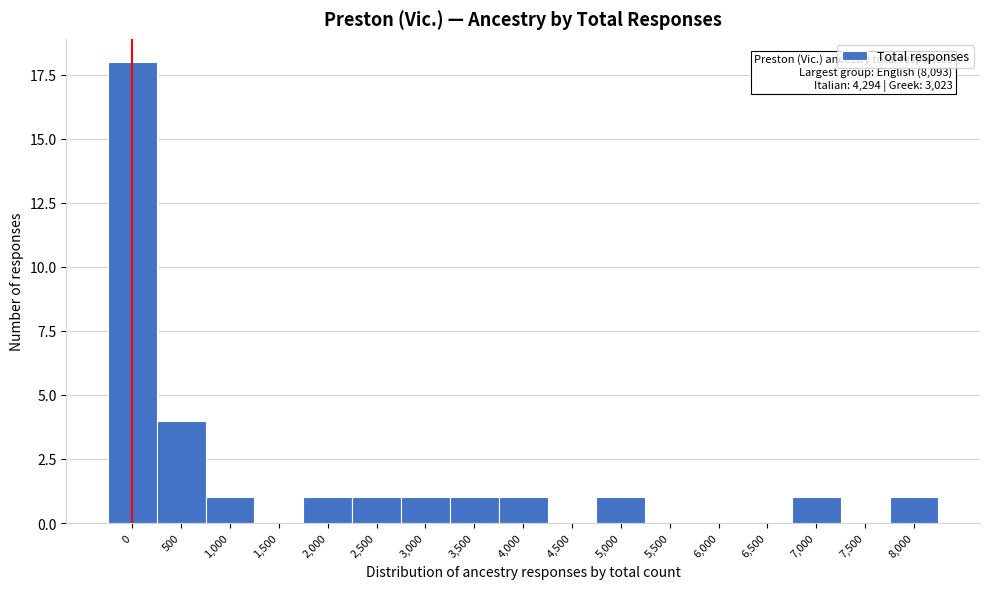

Reading right to left, transcribe all the data shown in this chart.

8,000=1	7,500=0	7,000=1	6,500=0	6,000=0	5,500=0	5,000=1	4,500=0	4,000=1	3,500=1	3,000=1	2,500=1	2,000=1	1,500=0	1,000=1	500=4	0=18